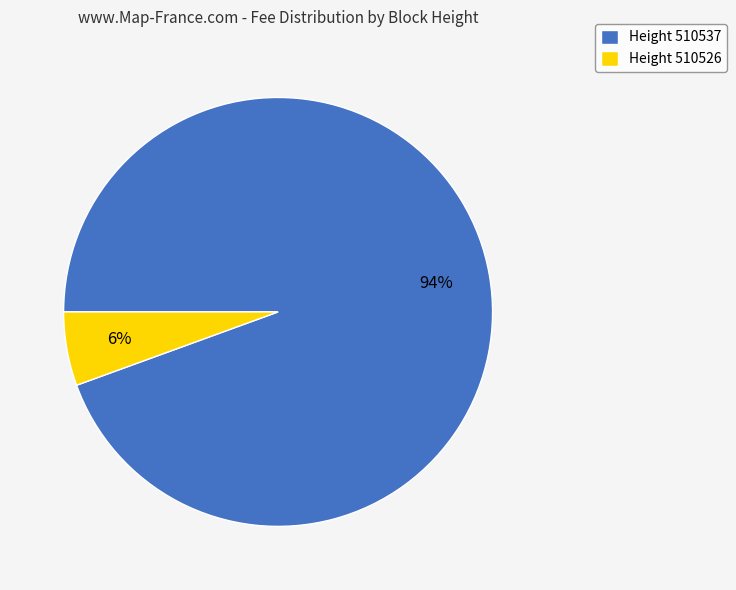

To the nearest percent, what is the average slice percentage?

50%